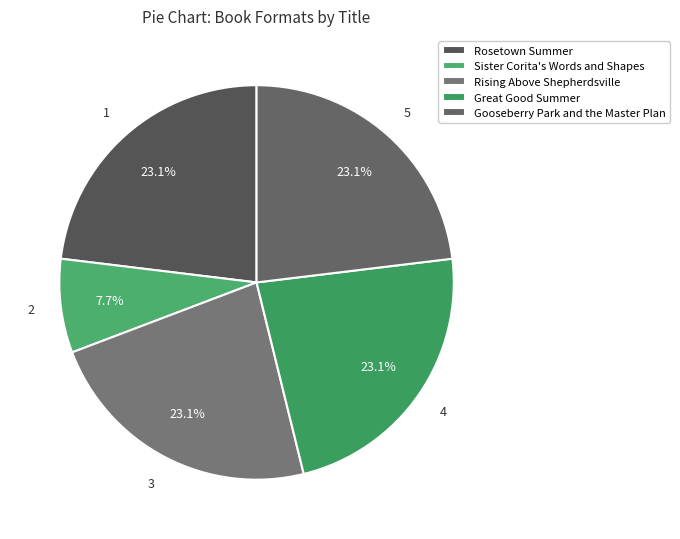

How many slices are in this pie chart?

5